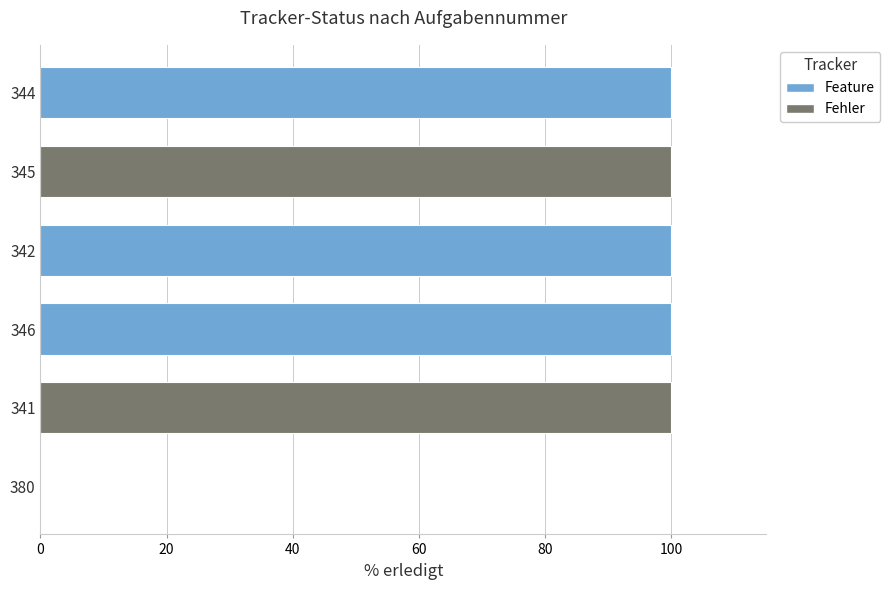

The chart shows a value of 61 at 344. True or false?

False